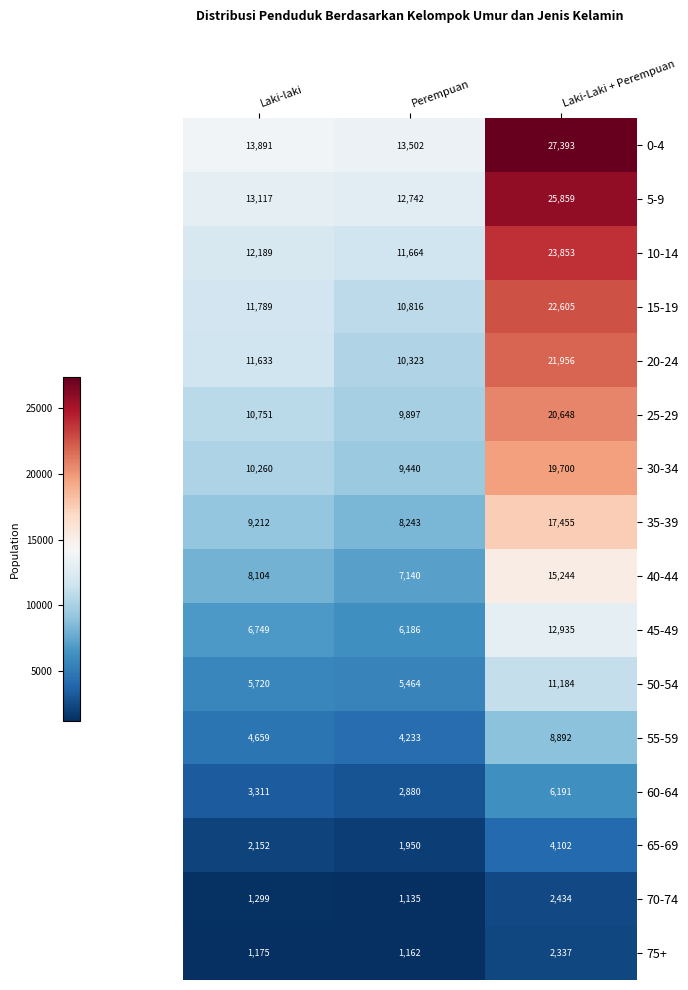

What is the average value of the 5-9 series?

17239